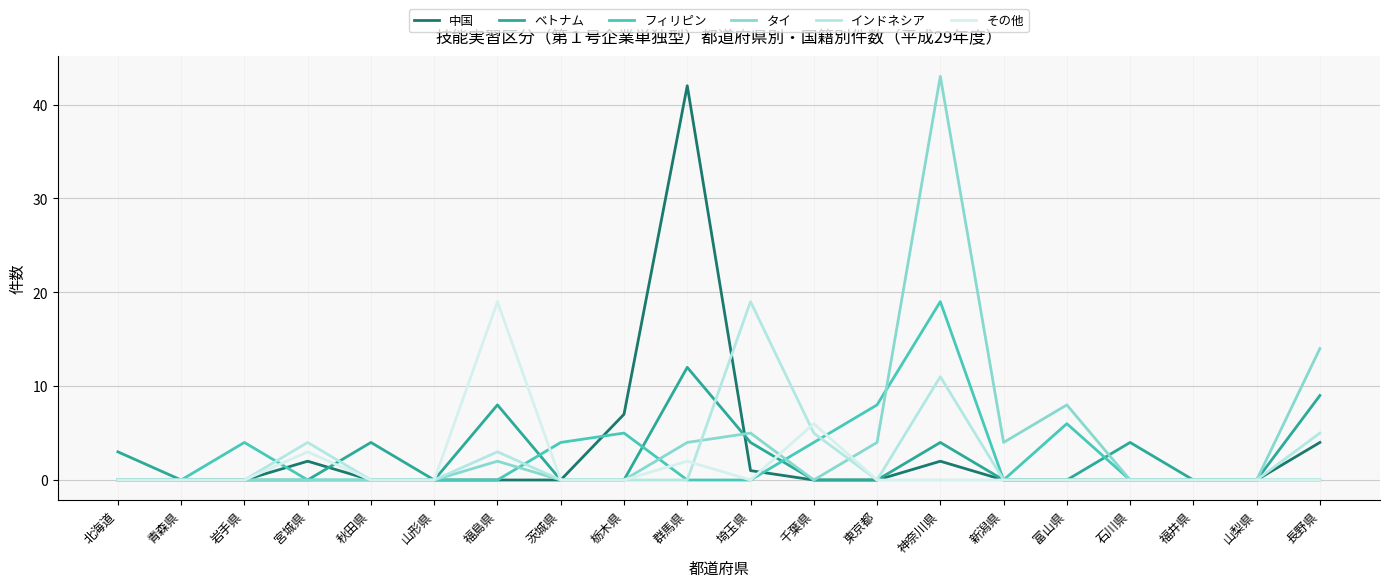

At which category does その他 reach its first local peak?

宮城県